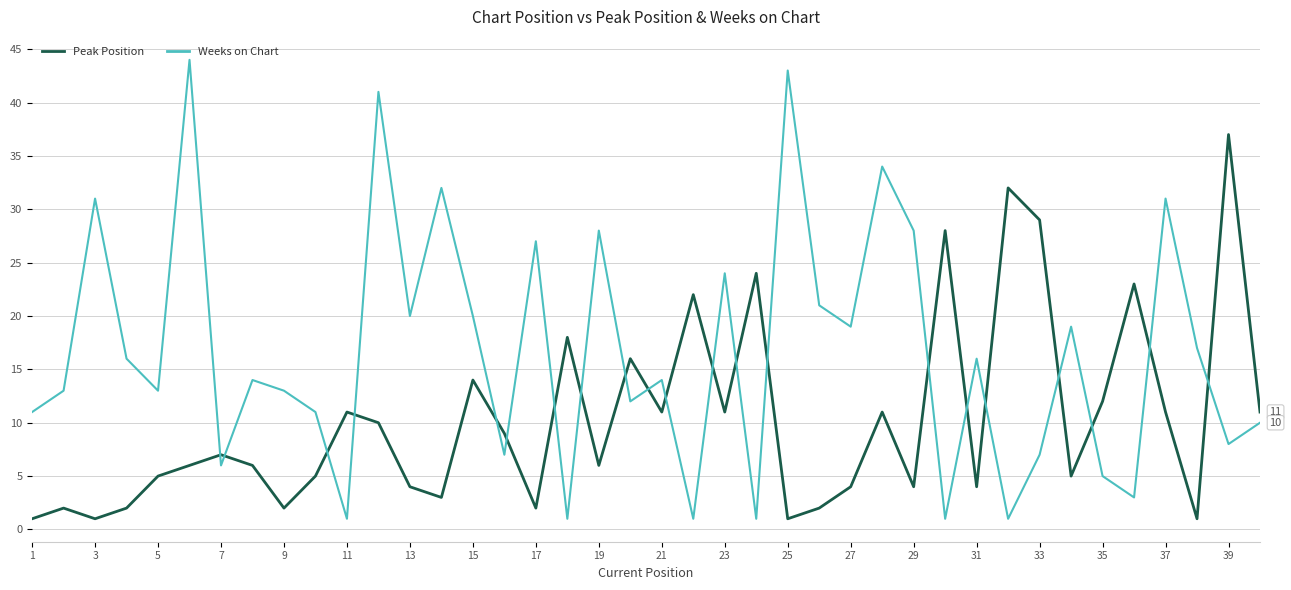

True or false: Weeks on Chart and Peak Position intersect in this chart.

True